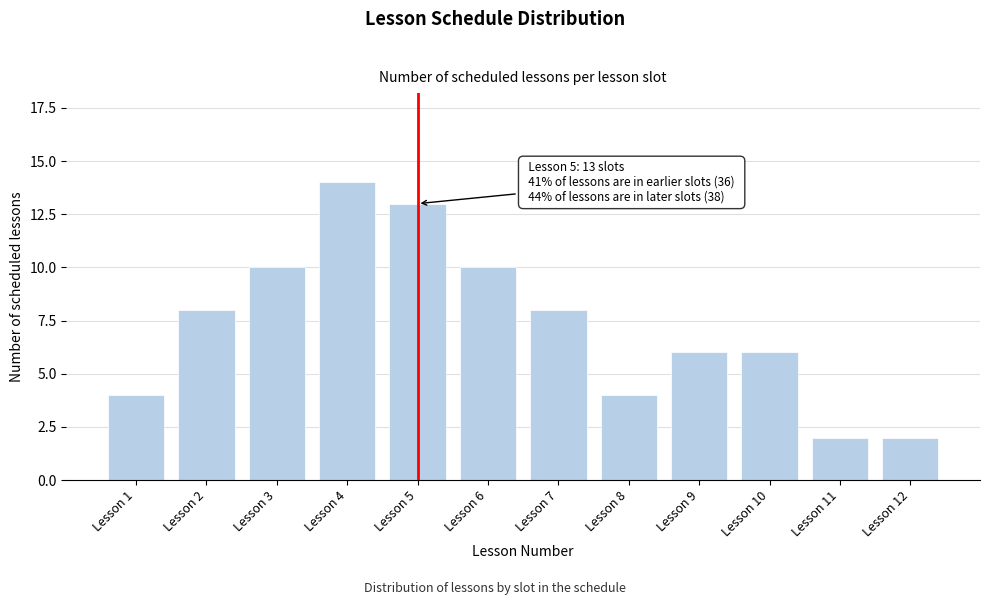

Reading right to left, extract all data points from this chart.

2	2	6	6	4	8	10	13	14	10	8	4